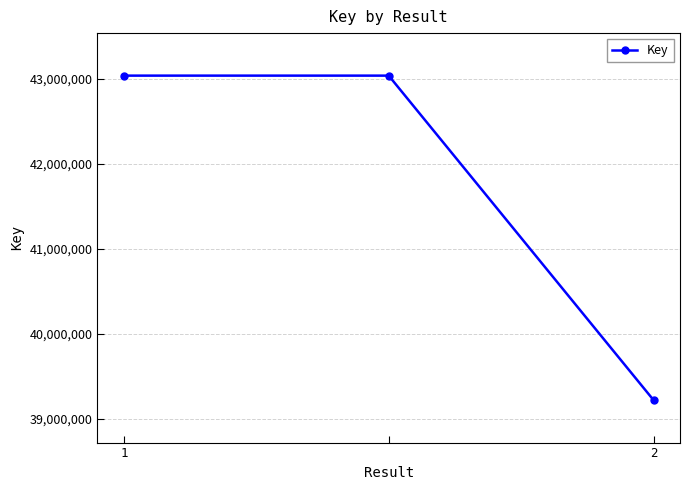

How many values are between 39218924 and 43034064?

3